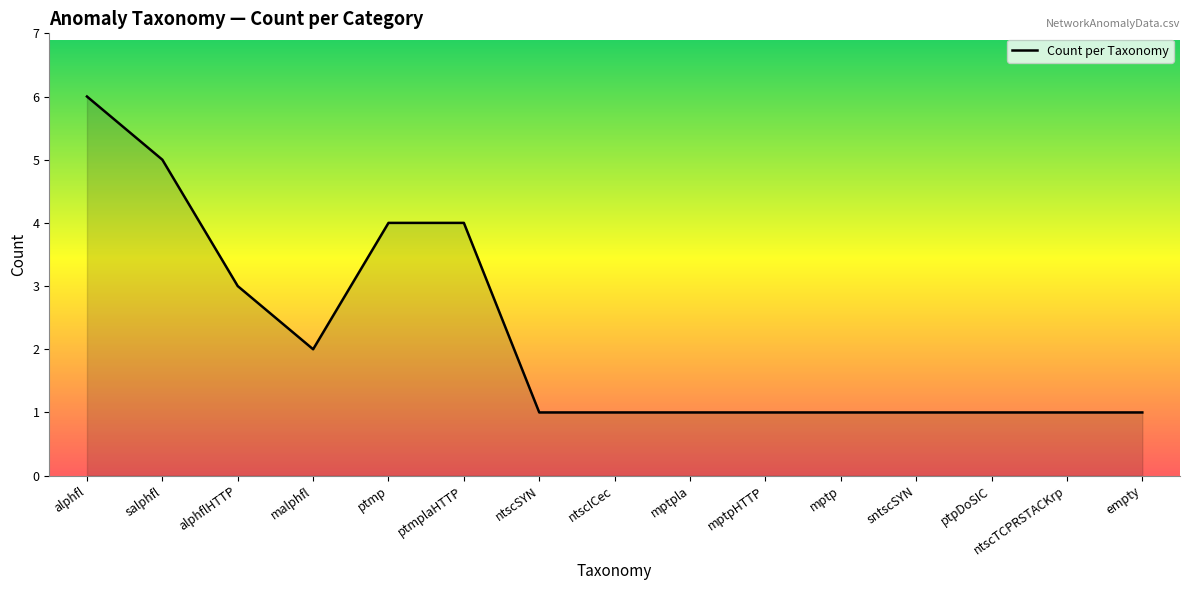

Approximately how many times larger is the value at mptp compared to ntscICec?

1.0